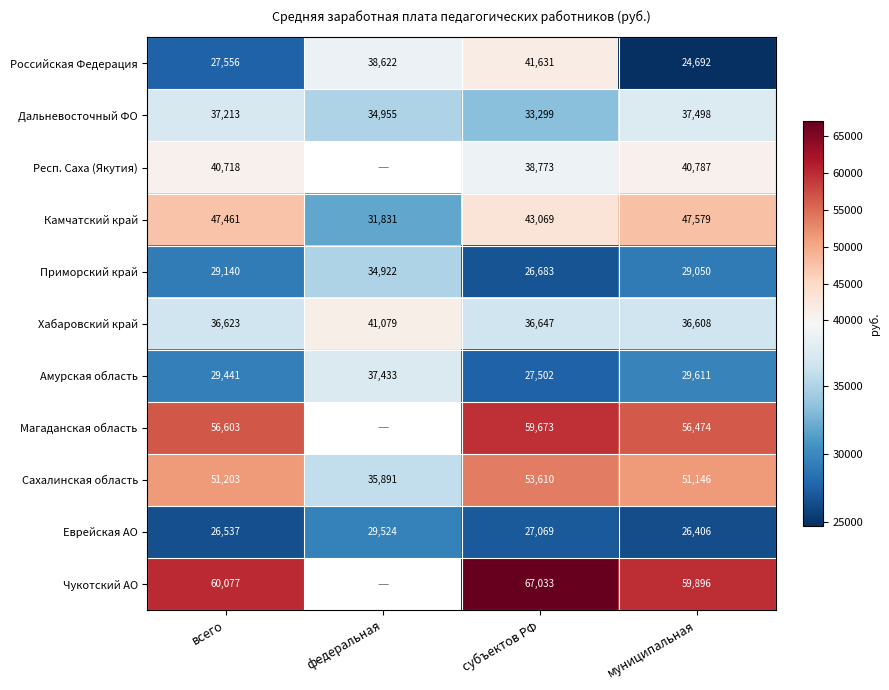

True or false: Магаданская область has a value of 29983.4 at субъектов РФ.

False